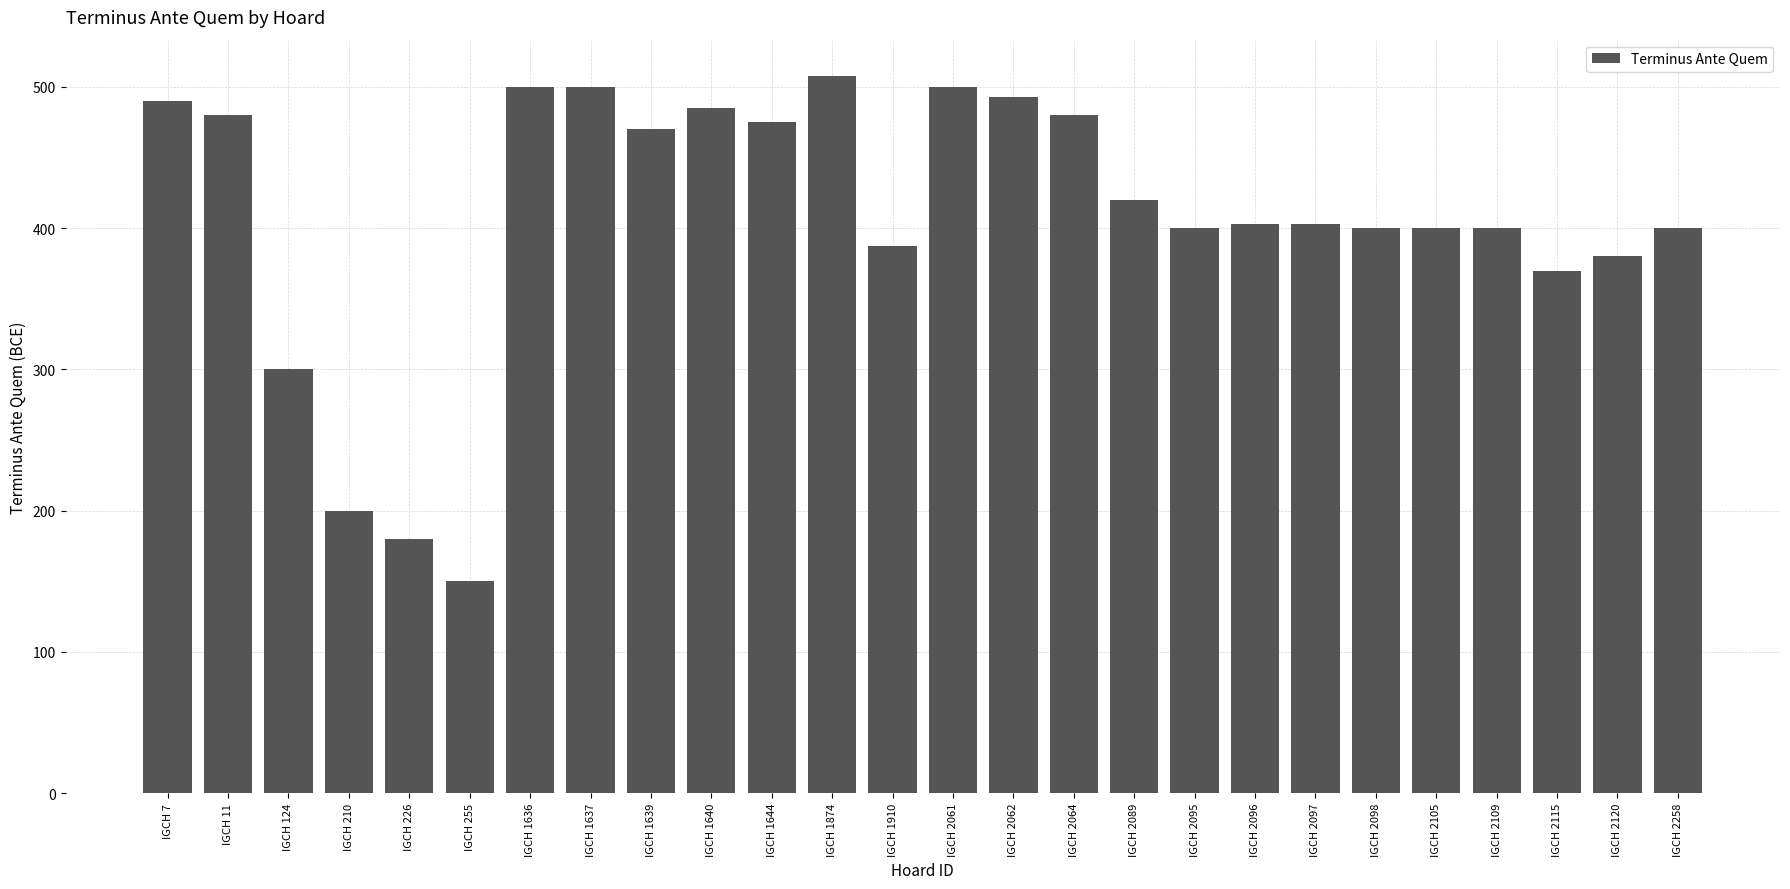

Read the value at IGCH 2089.

420